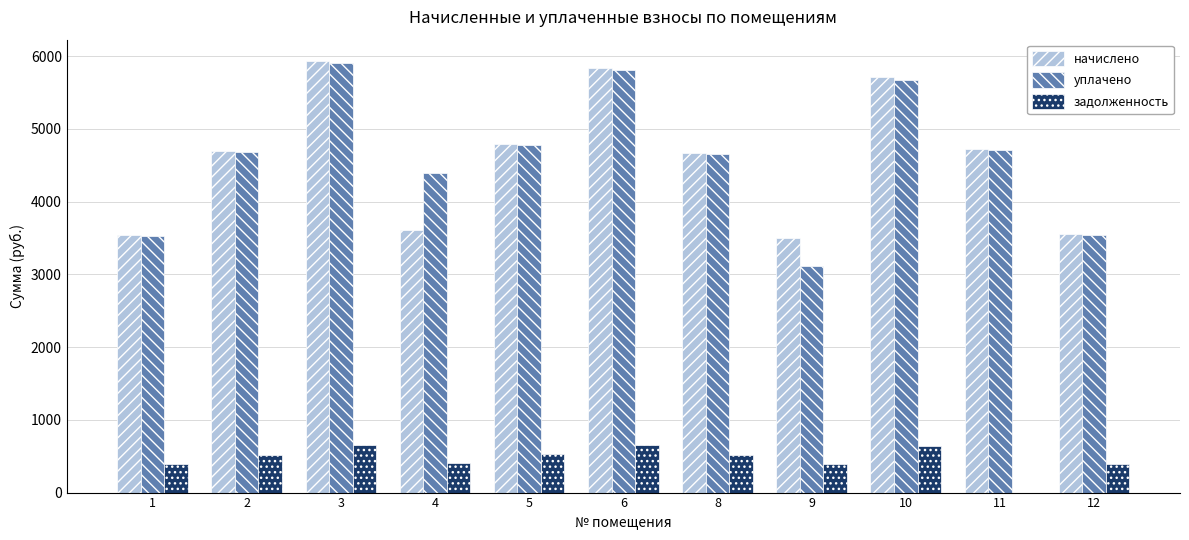

What is the average value of the начислено series?

4598.5